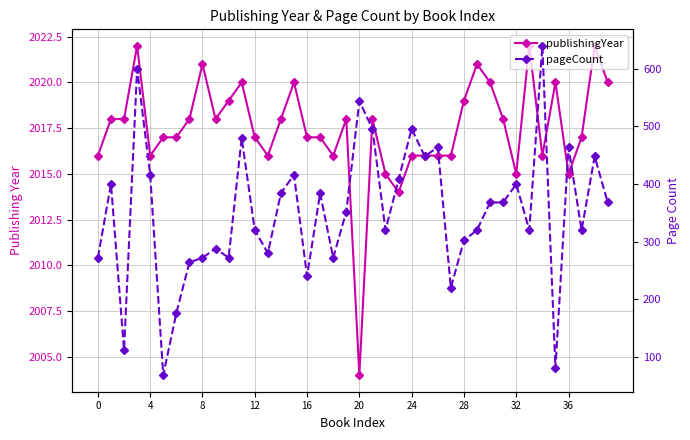

The value of pageCount at 23 is 227. True or false?

False